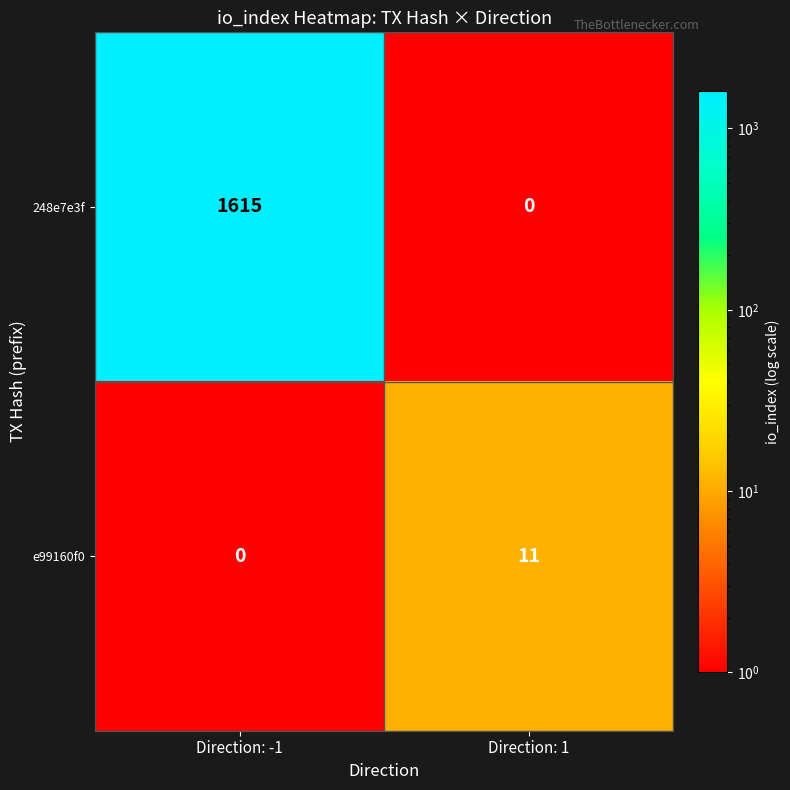

What is the spread (max minus min) of values at Direction: -1?

1615